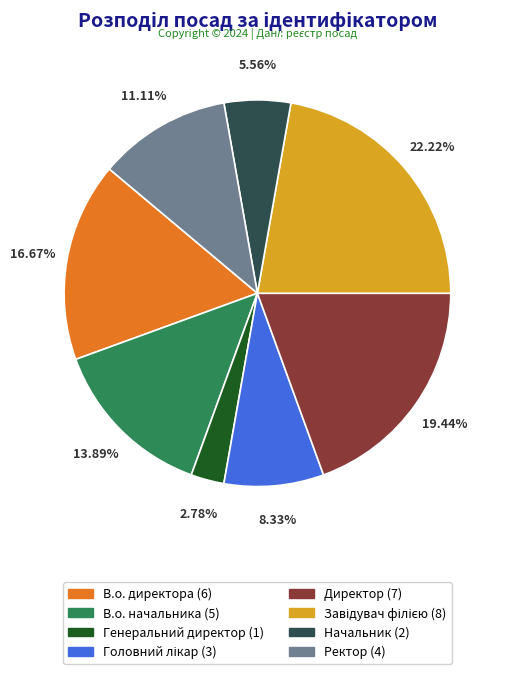

Does В.о. начальника represent more than half of the total?

No